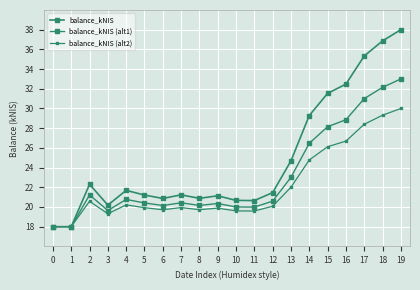

What is the lowest value of the balance_kNIS (alt1) series?

18.0